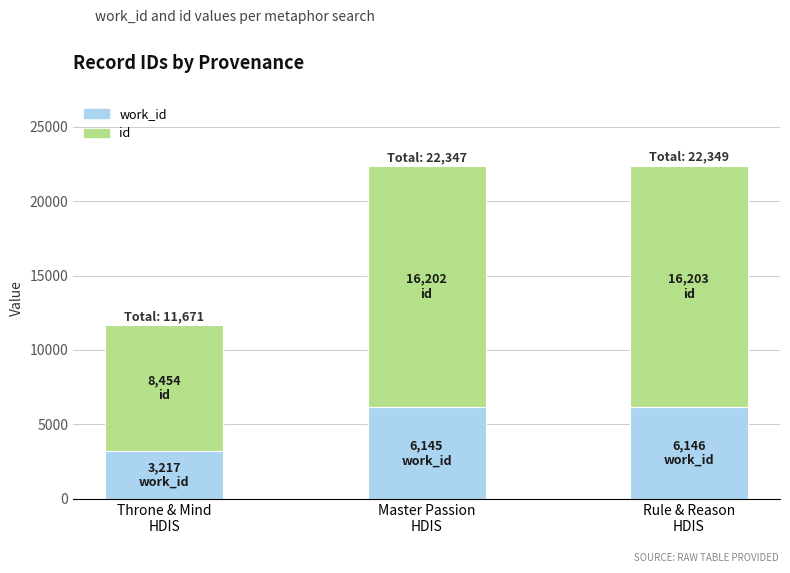

How many bars are there in total?

3